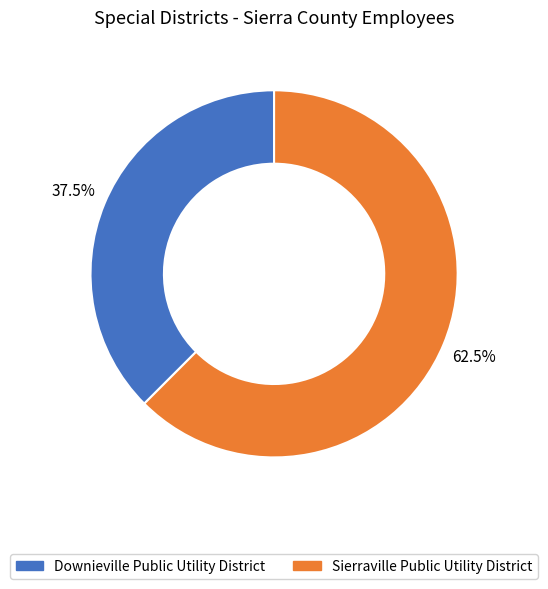

What is the majority slice?

Sierraville Public Utility District